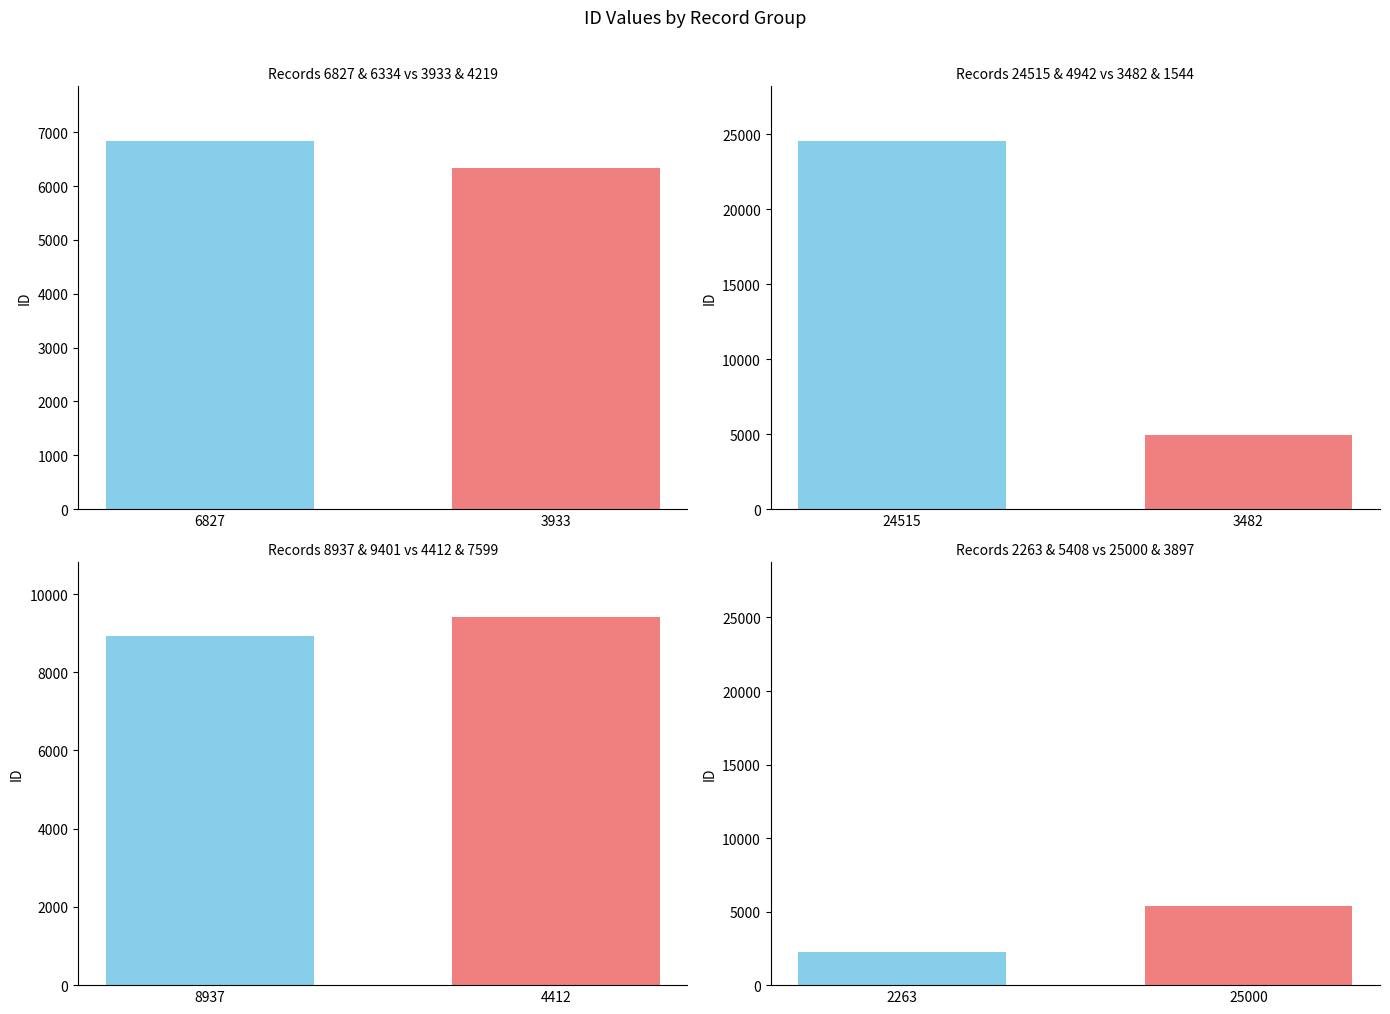

The chart shows a value of 24515 at 24515. True or false?

True